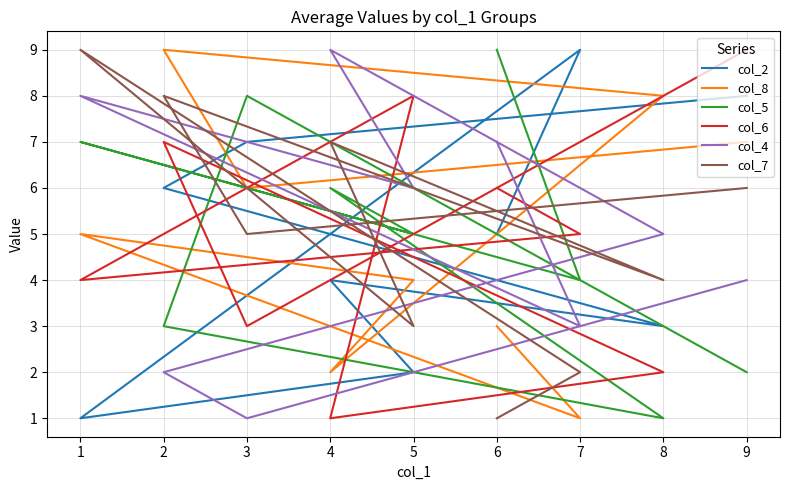

How many values in the col_6 series exceed 5?

4